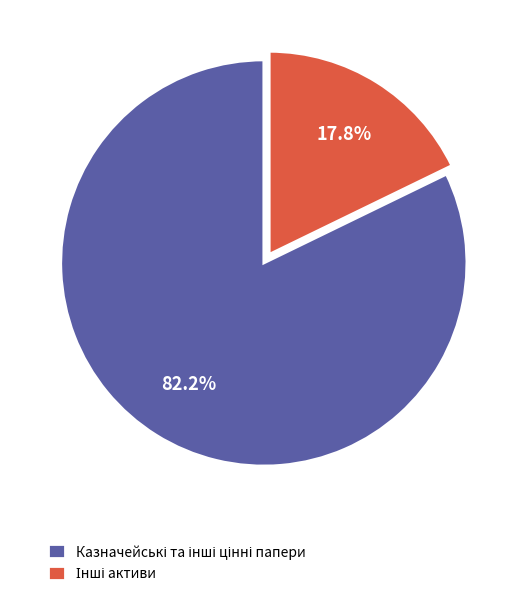

Does any single category account for the majority?

Yes